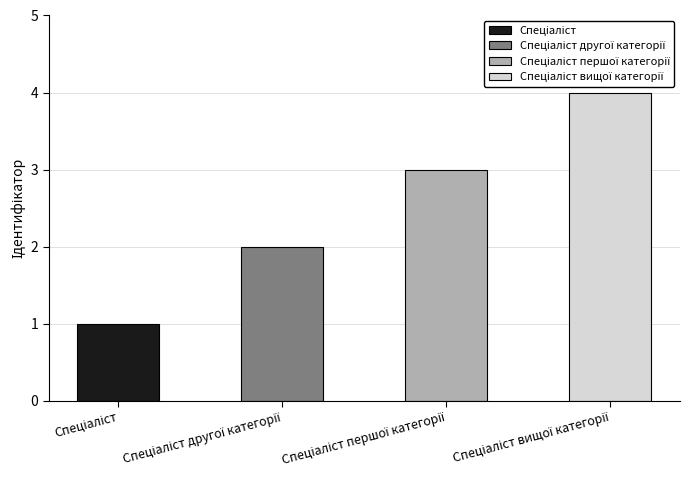

Rank the categories by value from lowest to highest.

Спеціаліст, Спеціаліст другої категорії, Спеціаліст першої категорії, Спеціаліст вищої категорії